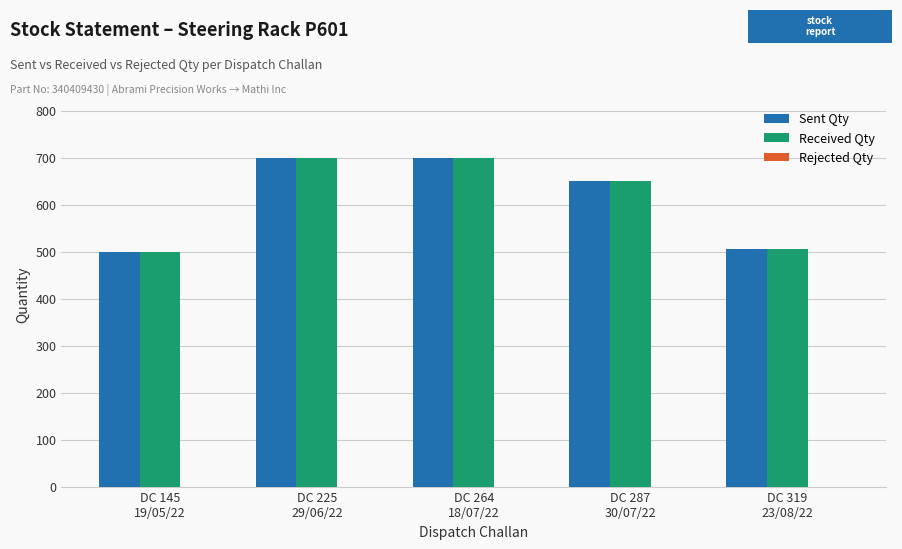

How many groups of bars are there?

5